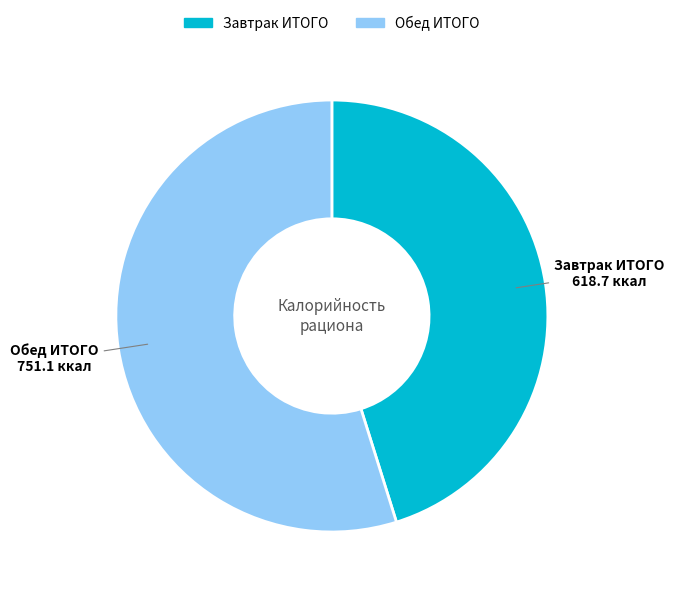

Rank the categories by value from lowest to highest.

Завтрак ИТОГО, Обед ИТОГО